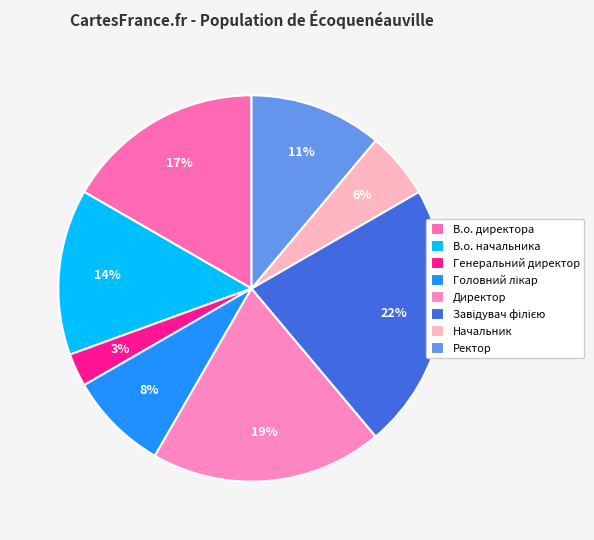

What percentage is the Головний лікар slice, to the nearest percent?

8%